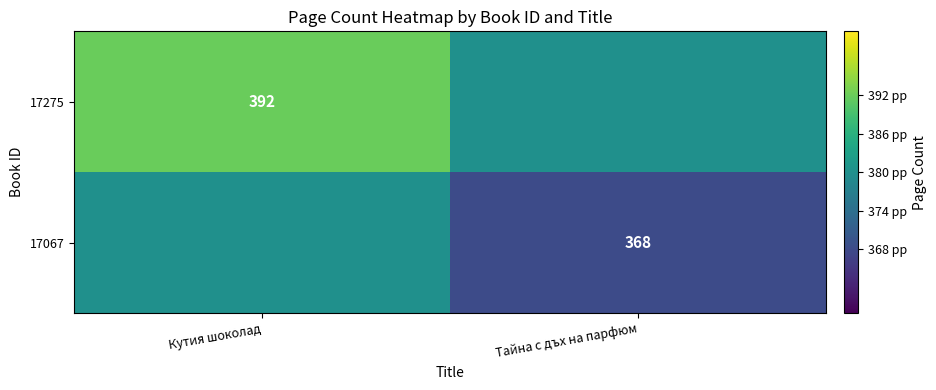

At which category does the chart reach its minimum across all series?

Тайна с дъх на парфюм